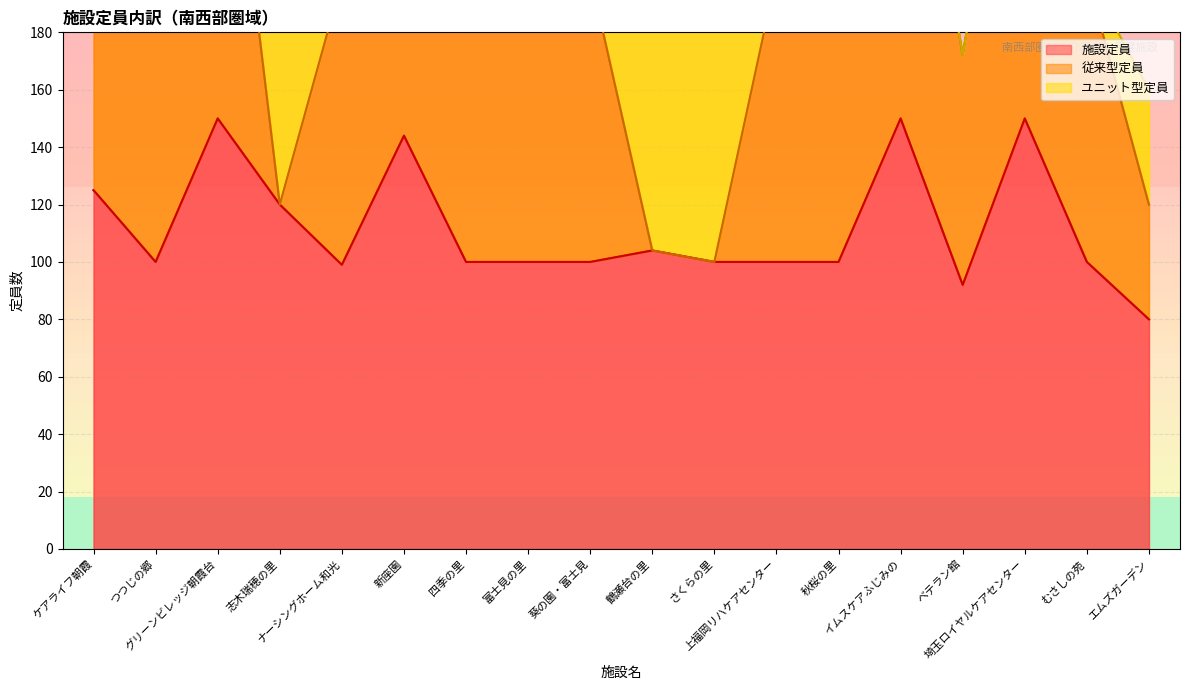

What is the label of the 7th point from the right?

上福岡リハケアセンター